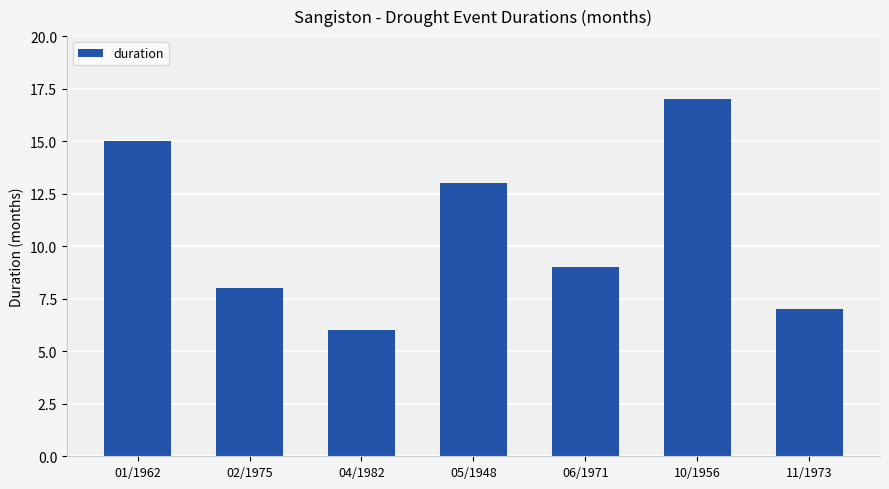

How many values are below 9?

3